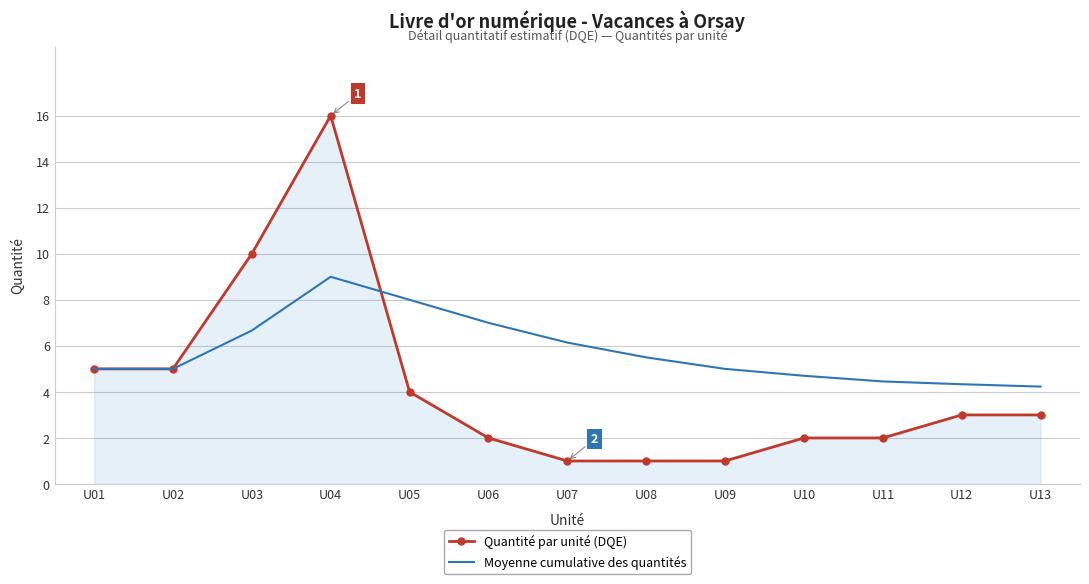

What is the difference between the second highest and second lowest values in the Quantité par unité (DQE) series?

9.0